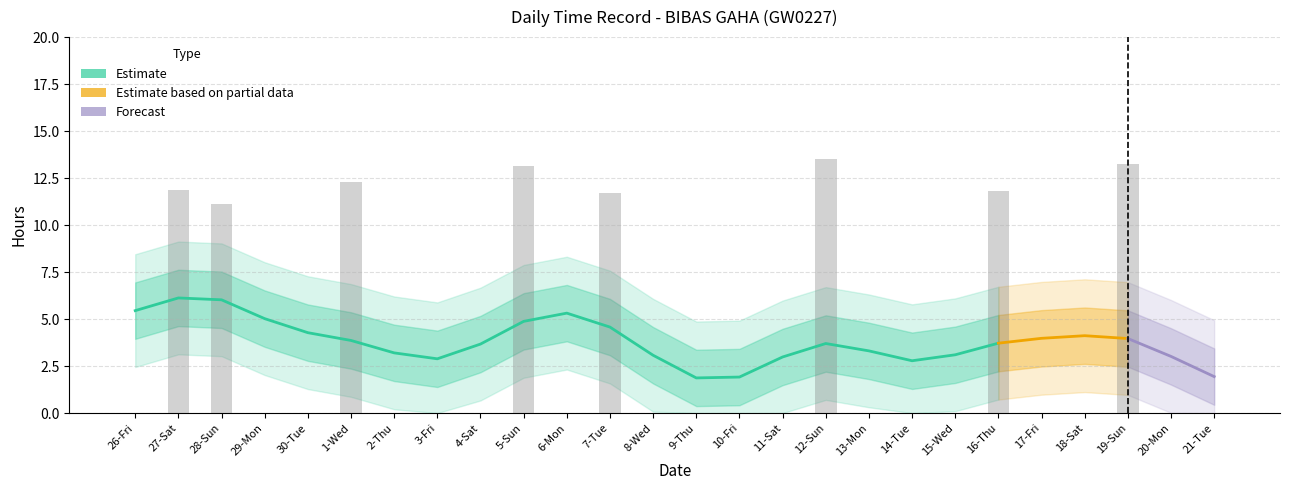

What is the sum of all values?

98.8